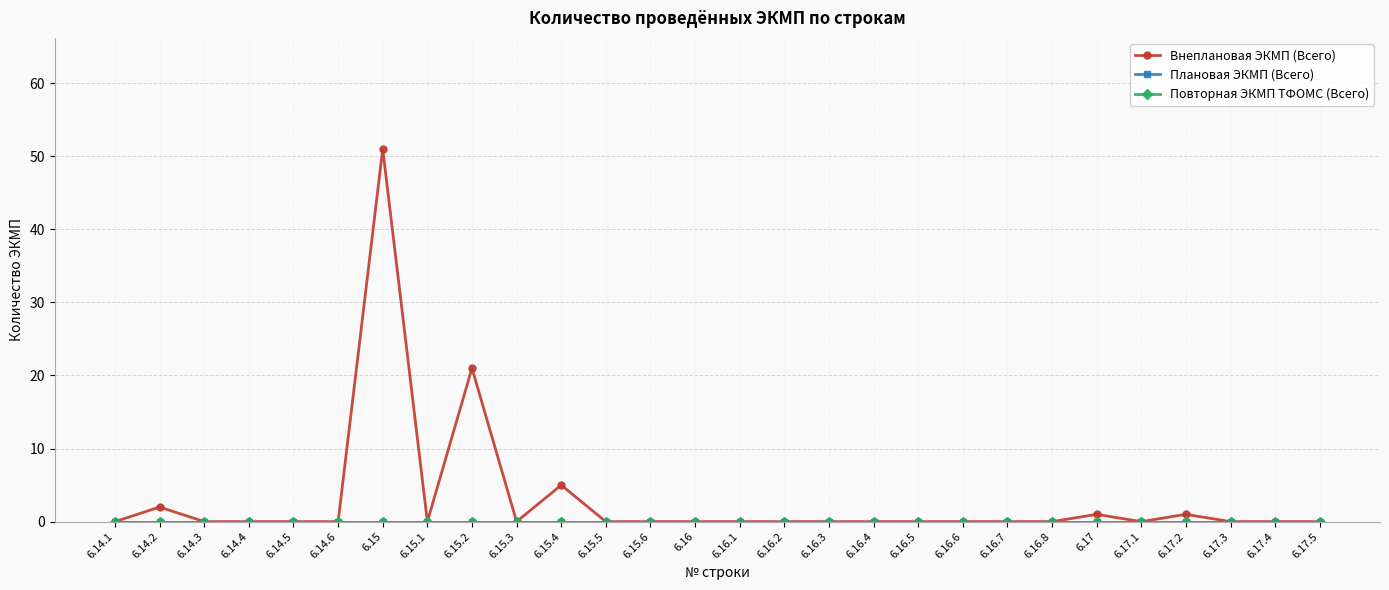

The value of Внеплановая ЭКМП (Всего) at 6.15 is 51. True or false?

True